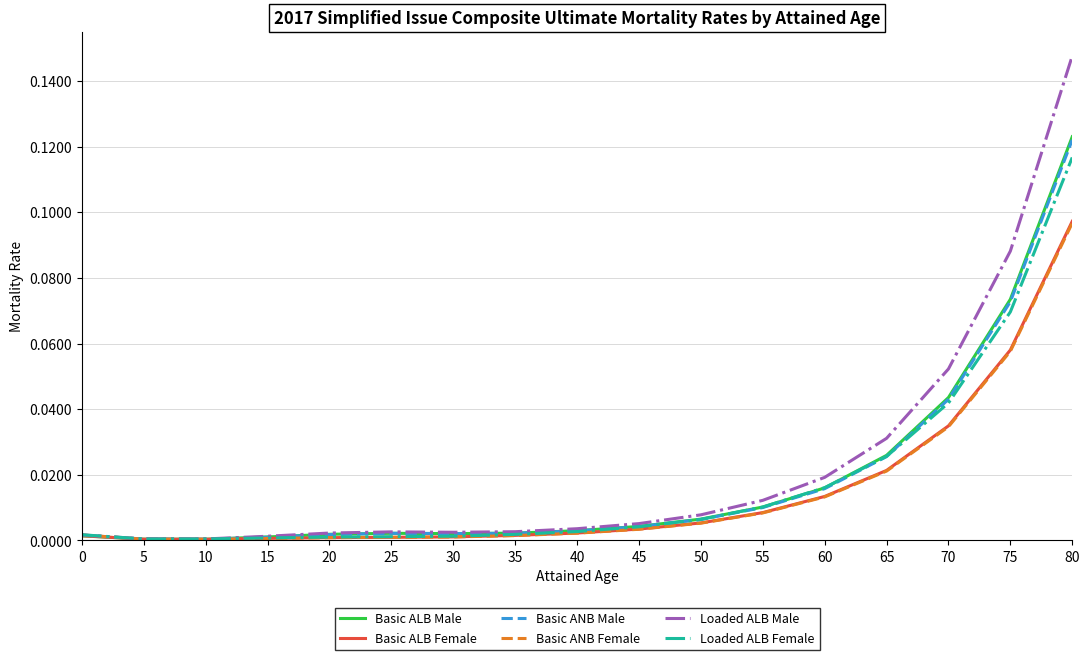

Is the value of Loaded ALB Female at 45 greater than the value of Loaded ALB Male at 55?

No